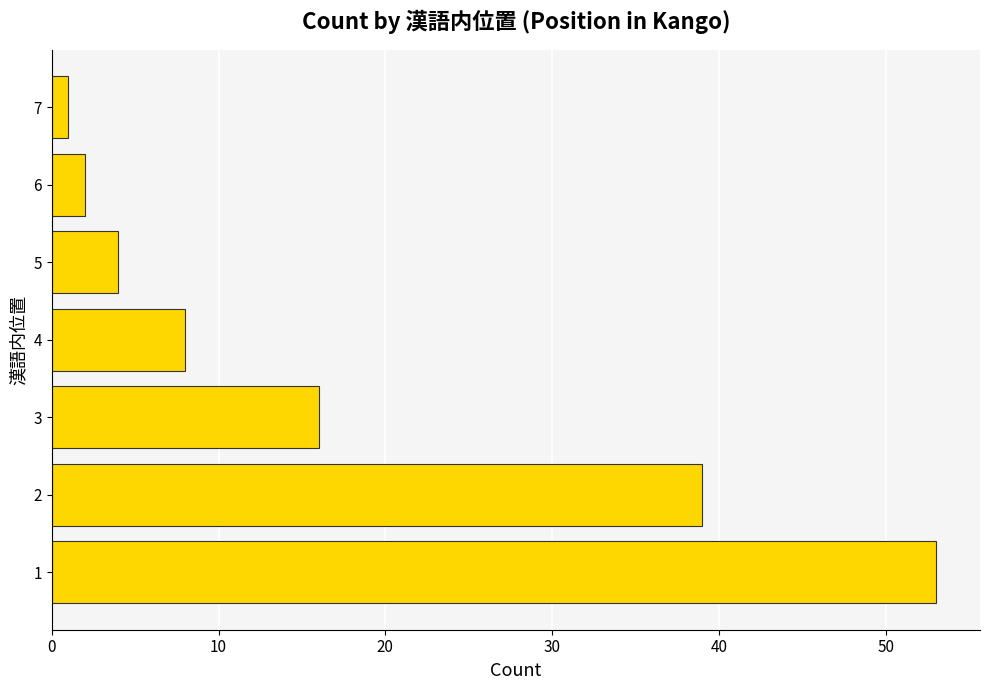

What is the change in value from 1 to 2?

-14